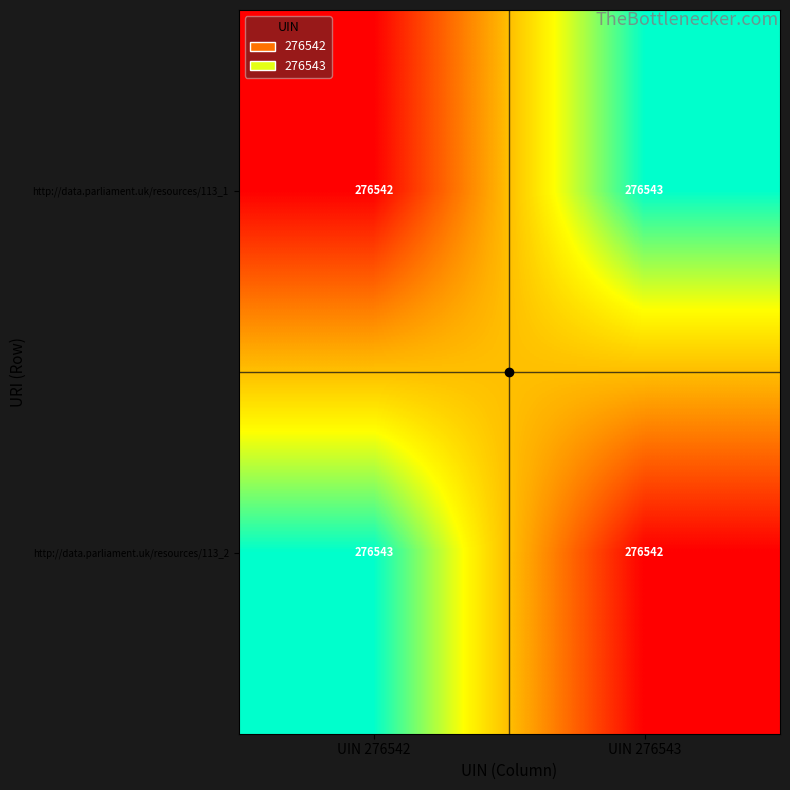

What is the highest value of the http://data.parliament.uk/resources/113_2 series?

276543